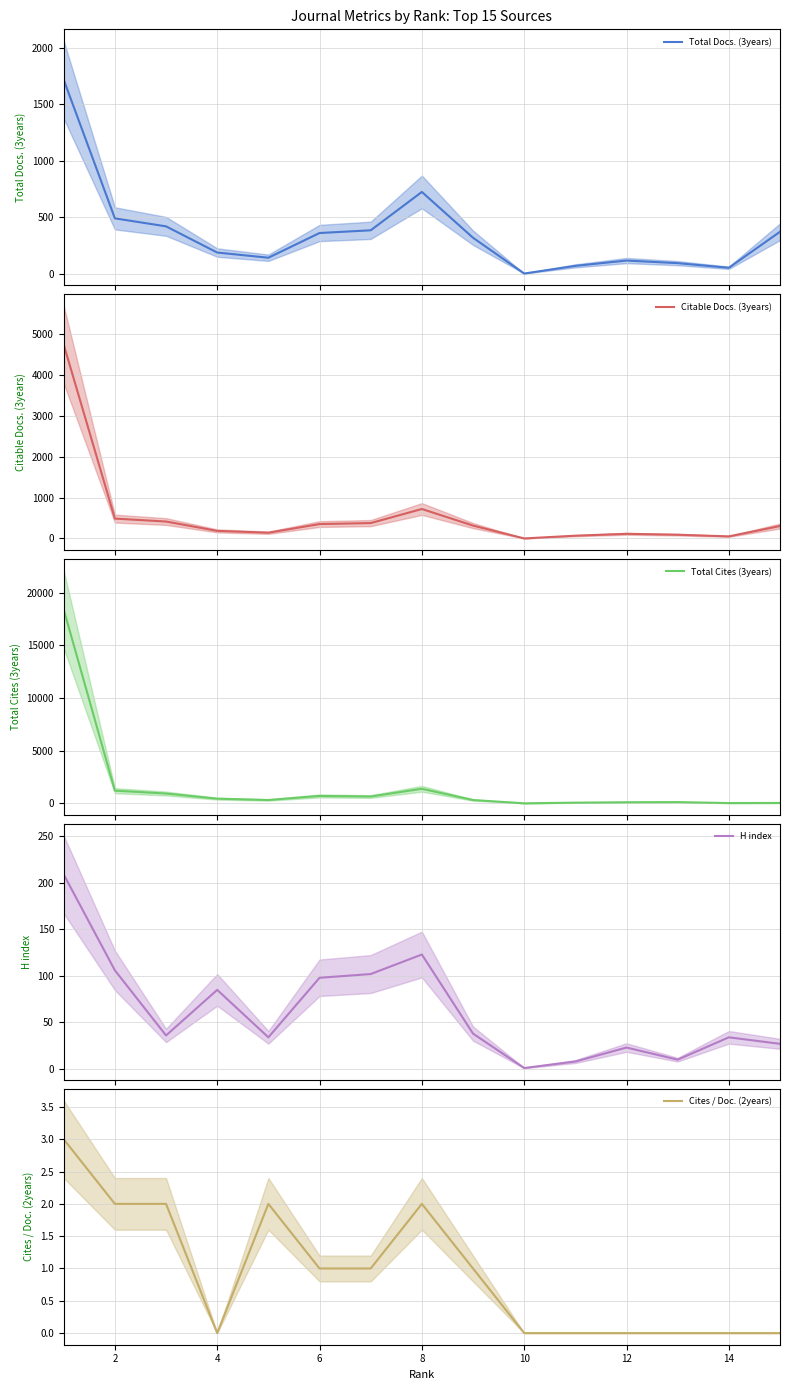

The value of Cites / Doc. (2years) at 2 is 1. True or false?

False